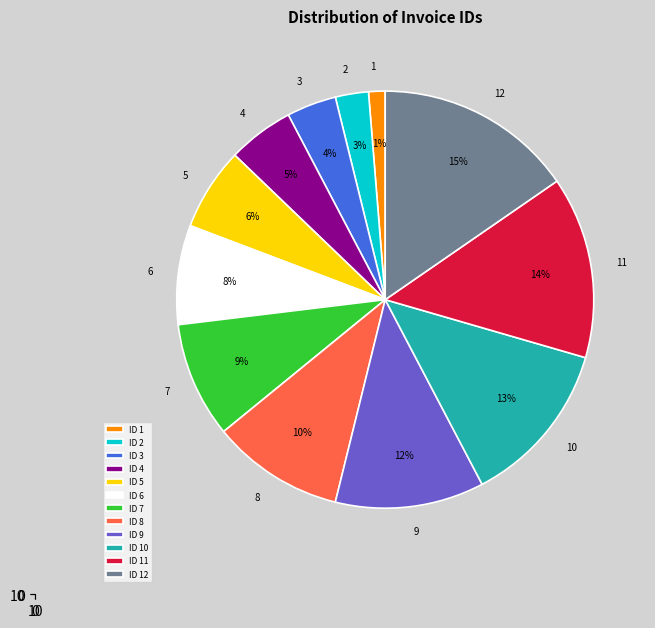

Which slice is the smallest?

1